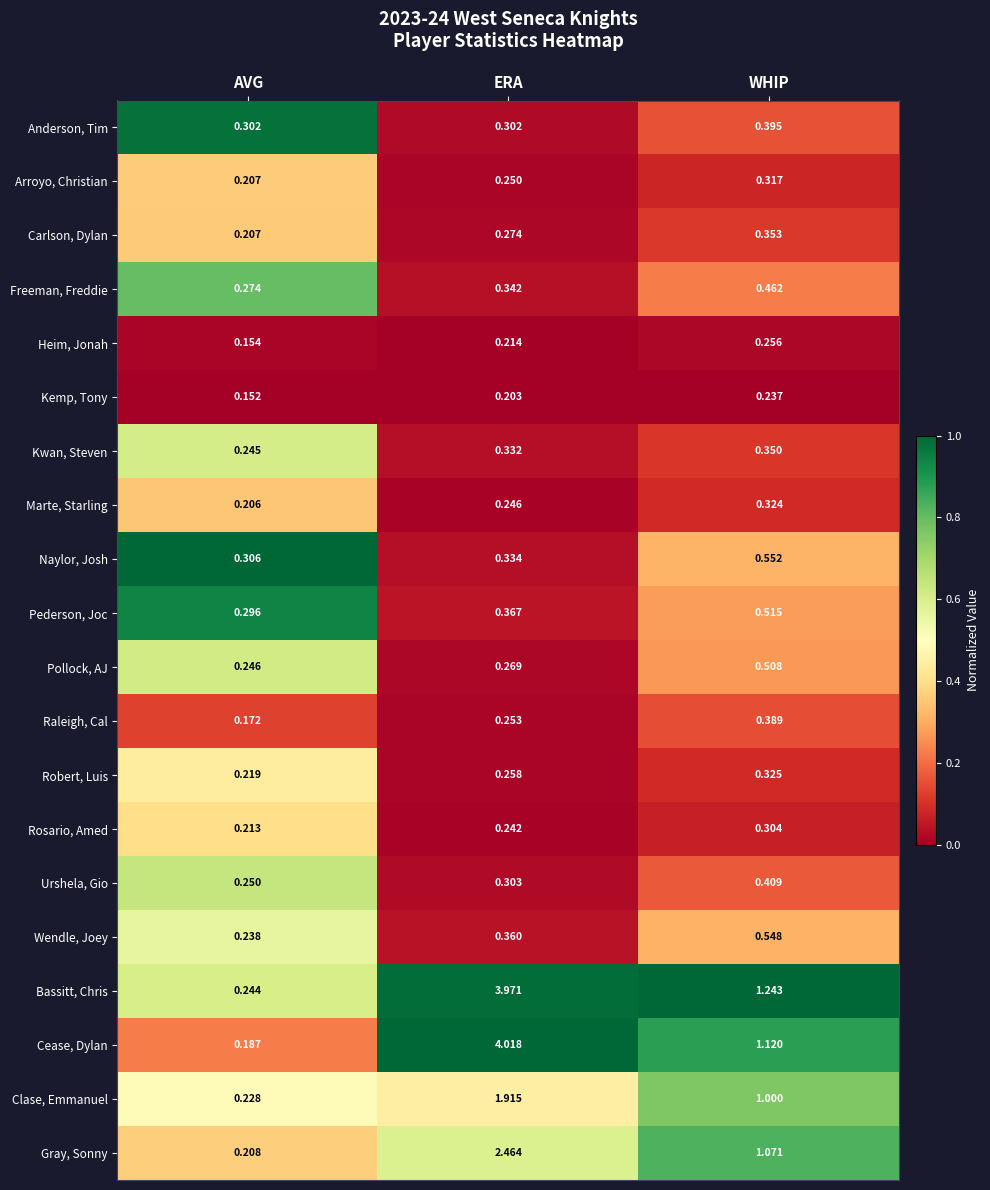

Where is Arroyo, Christian nearest to the value 0?

AVG